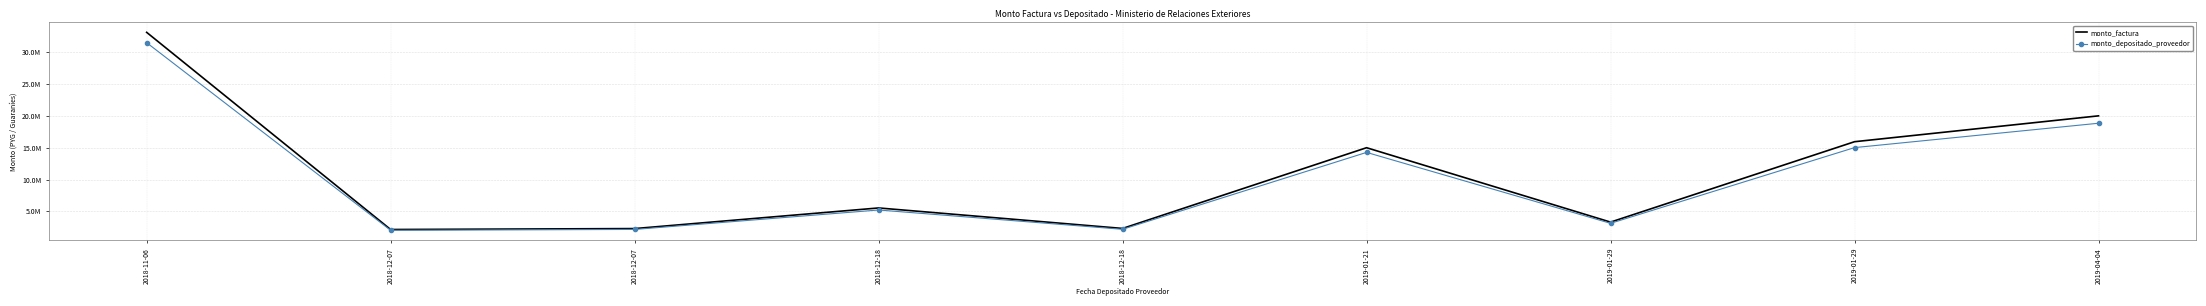

The value of monto_factura at 2019-01-29 is 3312000. True or false?

True